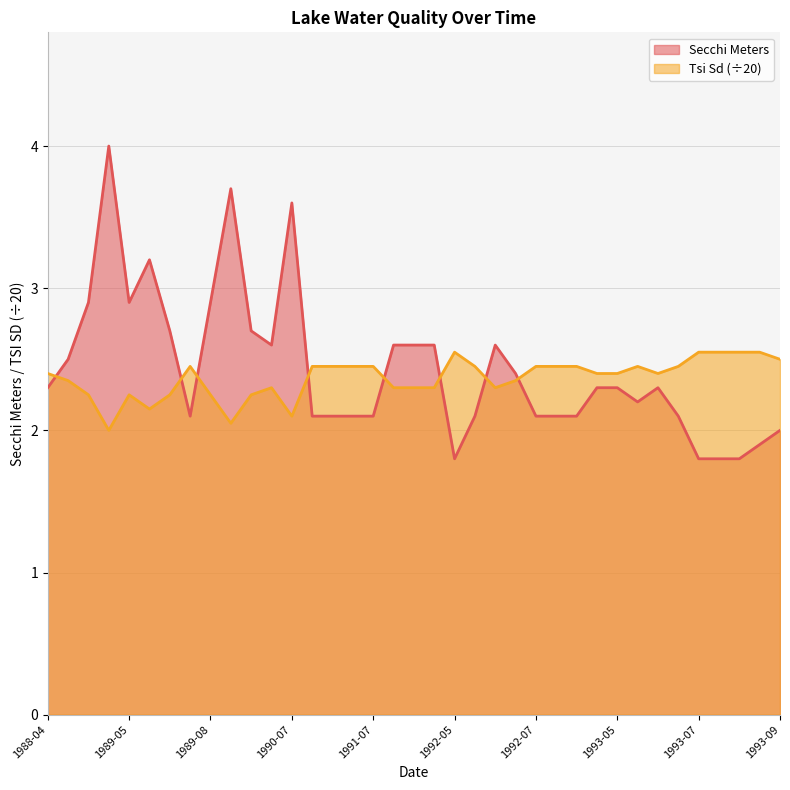

Which series ends up on top after the final intersection of Tsi Sd (÷20) and Secchi Meters?

Tsi Sd (÷20)